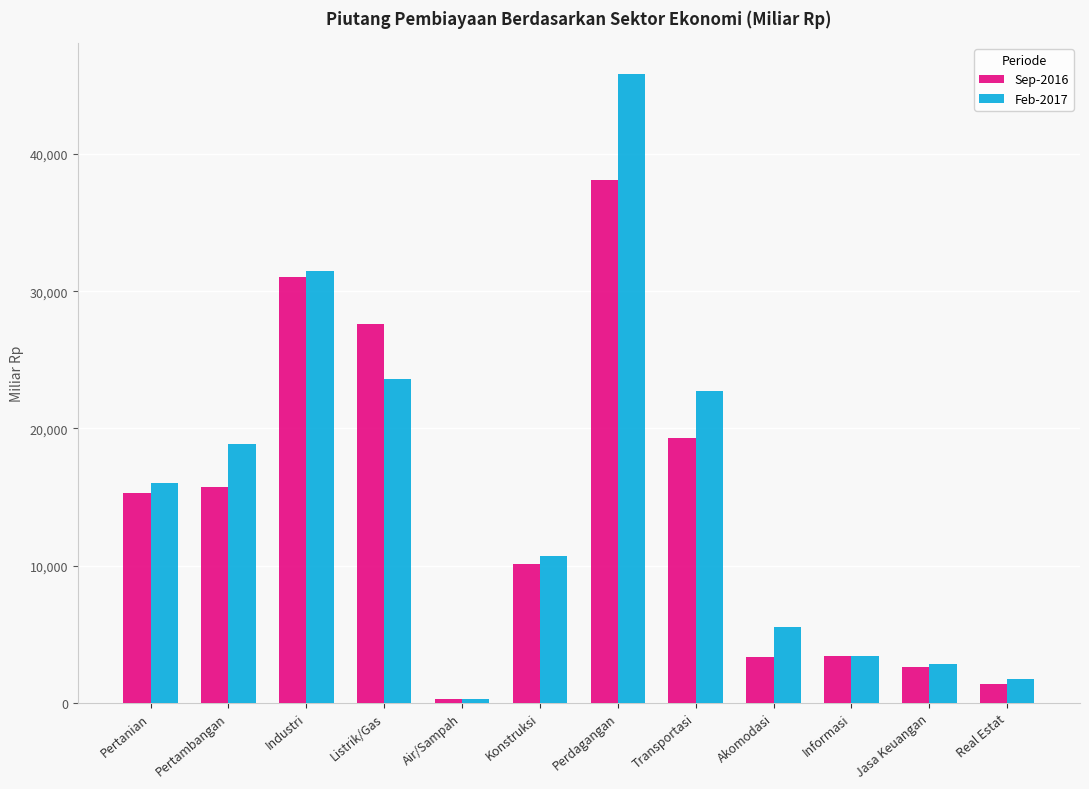

True or false: Feb-2017 has a value of 1757.1 at Real Estat.

True